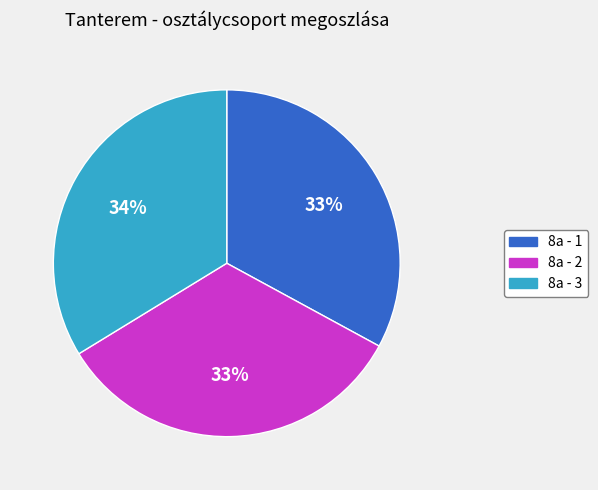

Combined, do 8a - 2 and 8a - 1 account for over 50%?

Yes